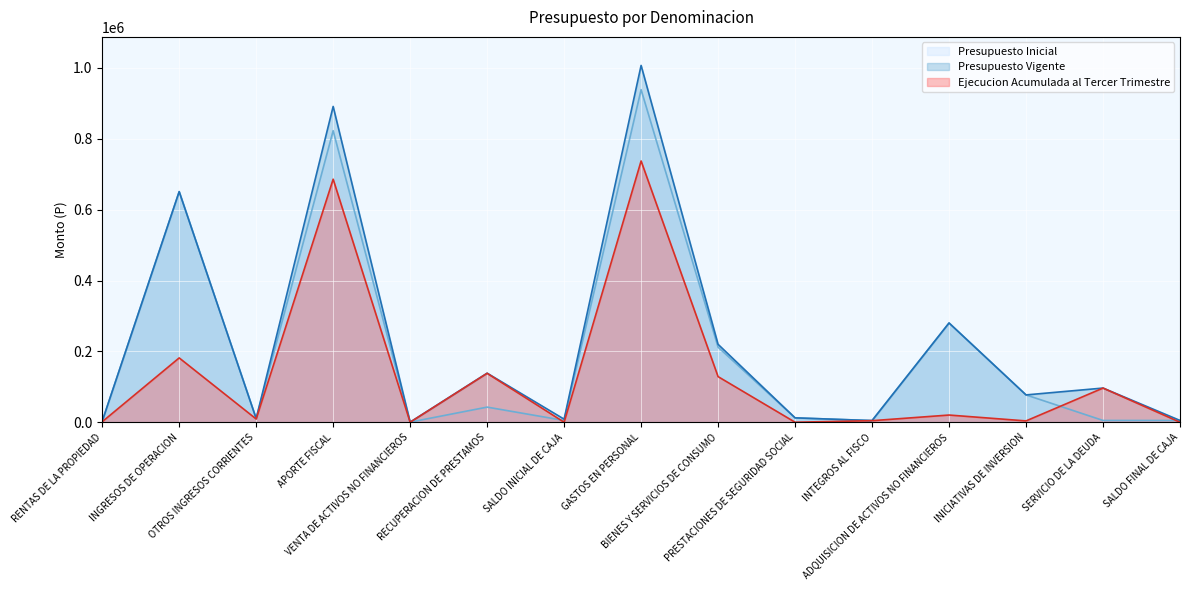

At which category is the sum across all series the highest?

GASTOS EN PERSONAL